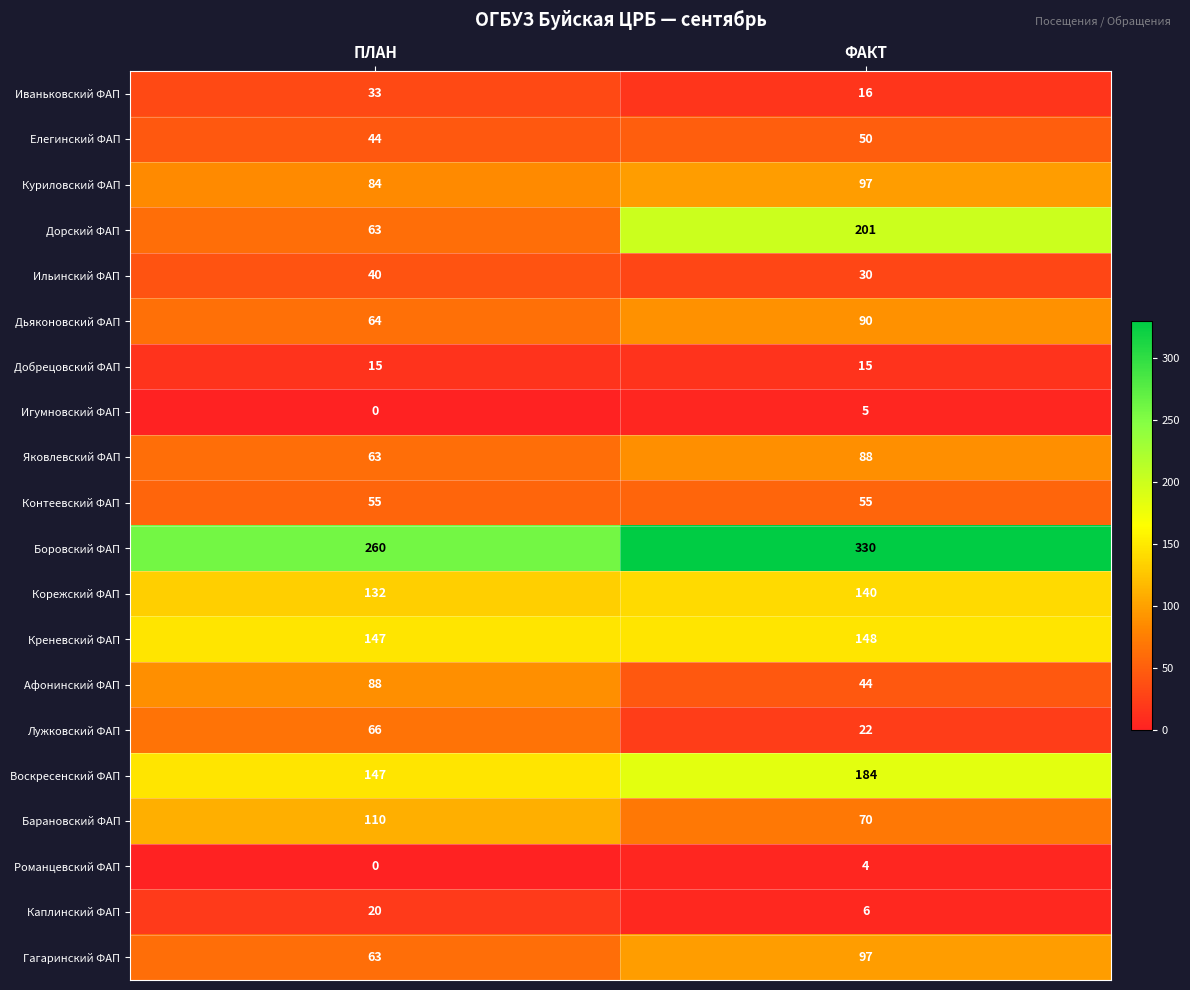

At which category does the chart reach its peak across all series?

ФАКТ